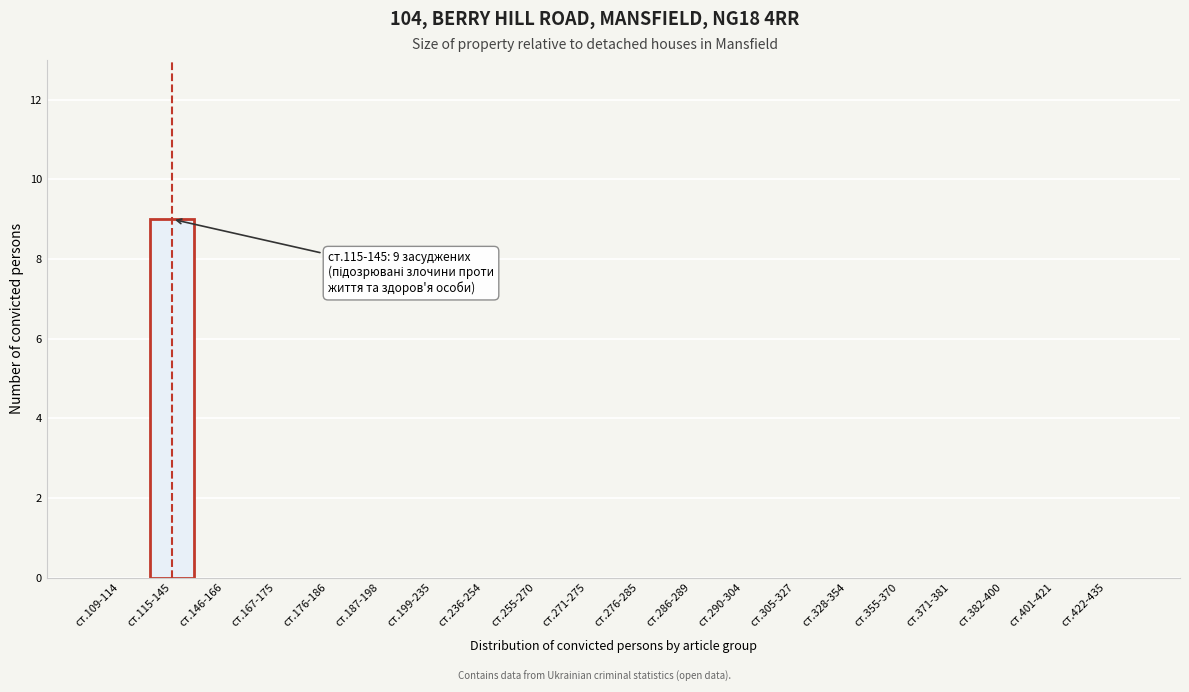

Reading left to right, list all the values displayed in this chart.

ст.109-114=0	ст.115-145=9	ст.146-166=0	ст.167-175=0	ст.176-186=0	ст.187-198=0	ст.199-235=0	ст.236-254=0	ст.255-270=0	ст.271-275=0	ст.276-285=0	ст.286-289=0	ст.290-304=0	ст.305-327=0	ст.328-354=0	ст.355-370=0	ст.371-381=0	ст.382-400=0	ст.401-421=0	ст.422-435=0